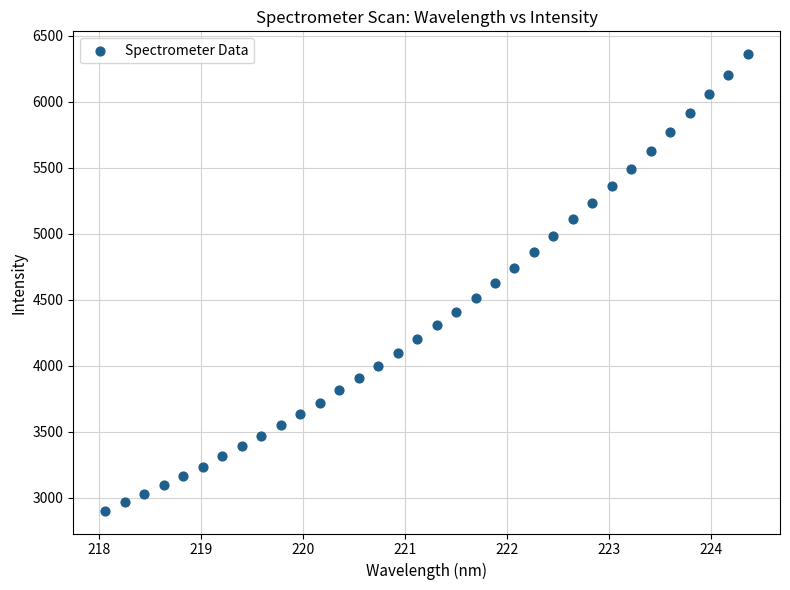

What is the range of Y values (max minus min)?

3460.1